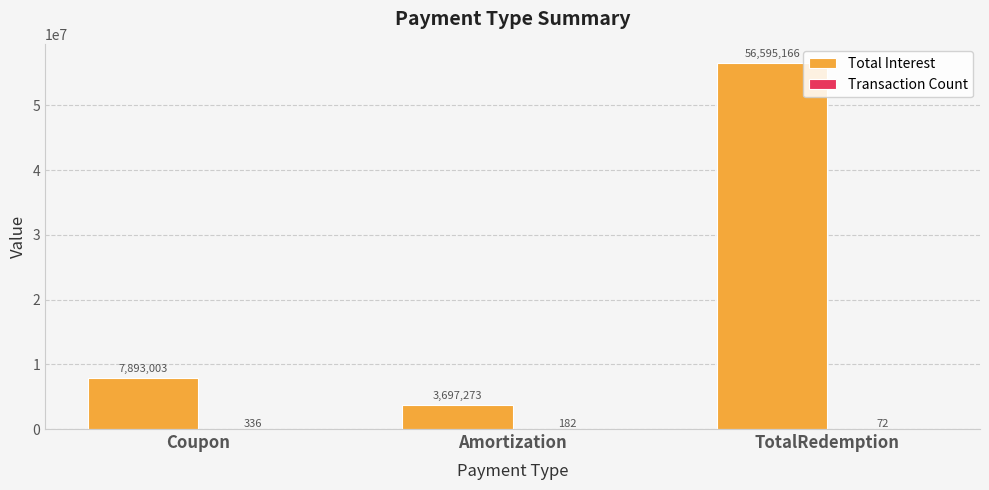

How many categories are shown in the chart?

3